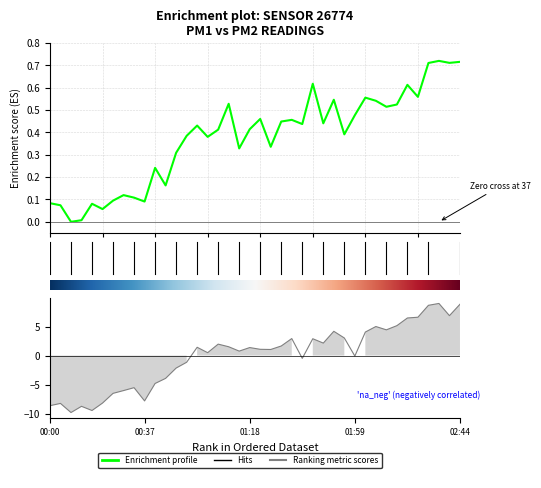

How many values in P2 are below zero?

16